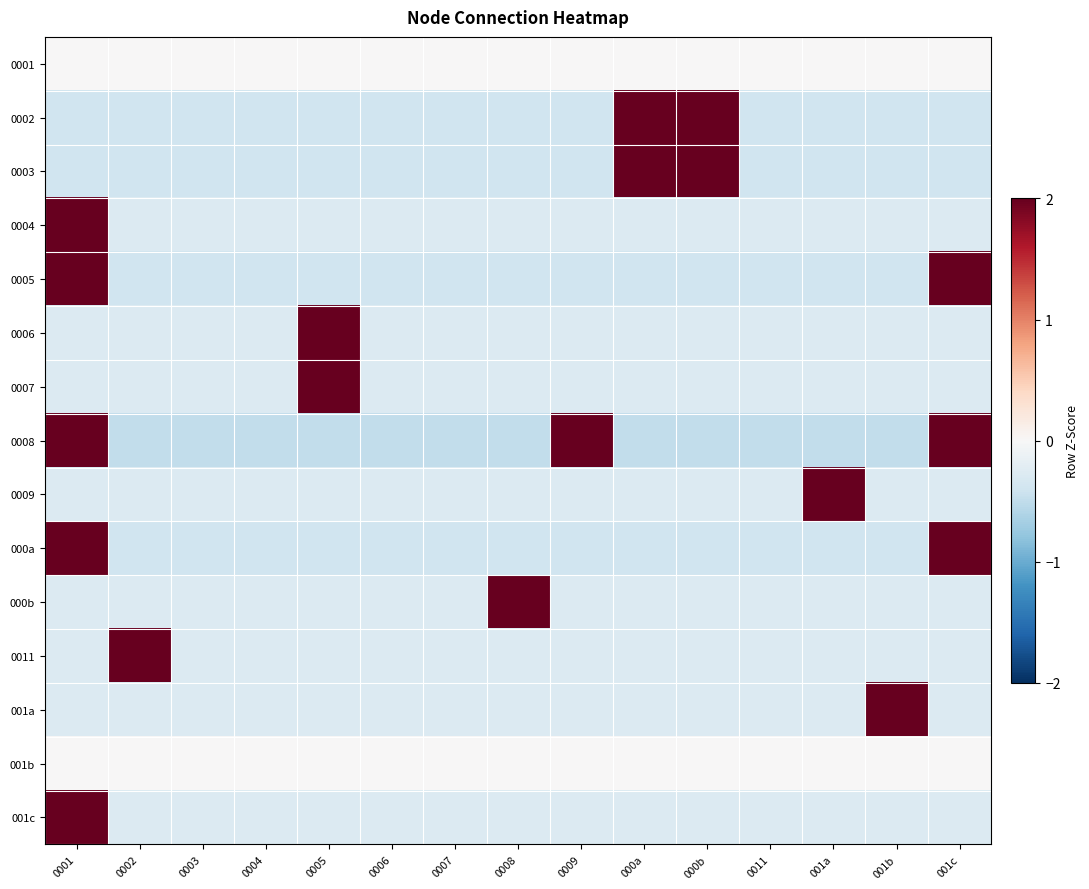

How many categories are shown in the chart?

15